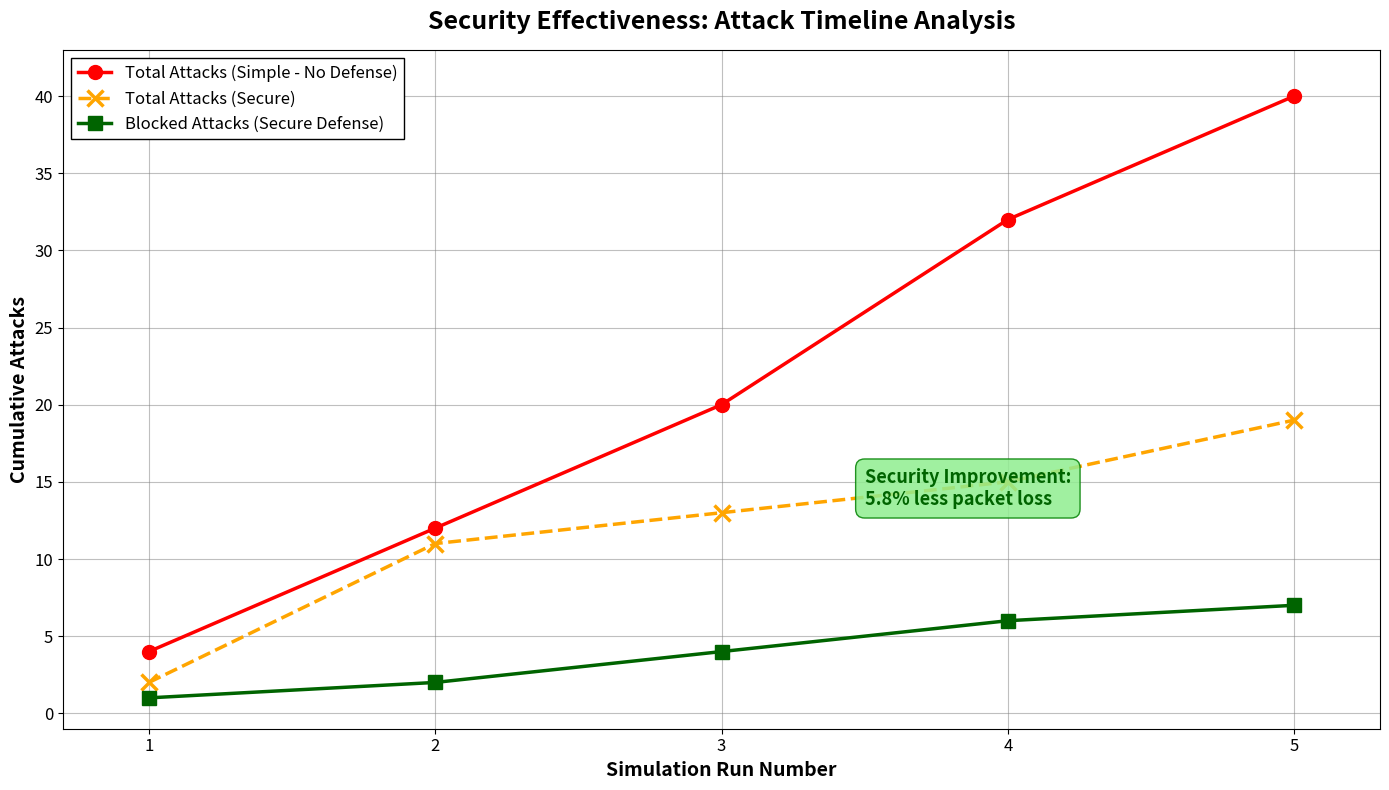

Rank the series by their maximum value, from lowest to highest.

Blocked Attacks (Secure Defense), Total Attacks (Secure), Total Attacks (Simple - No Defense)